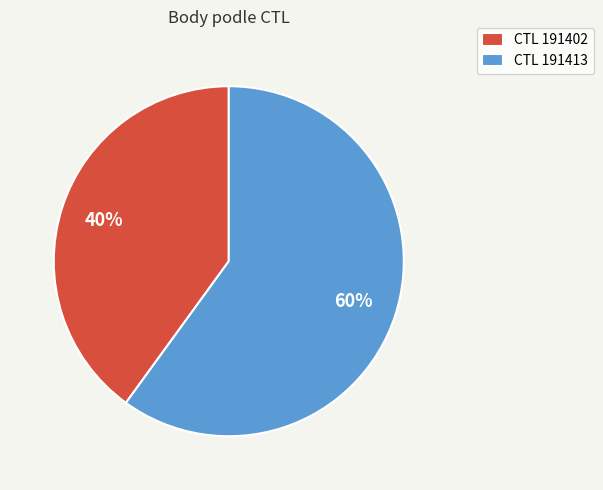

What is the ratio of the value at CTL 191413 to the value at CTL 191402?

1.5